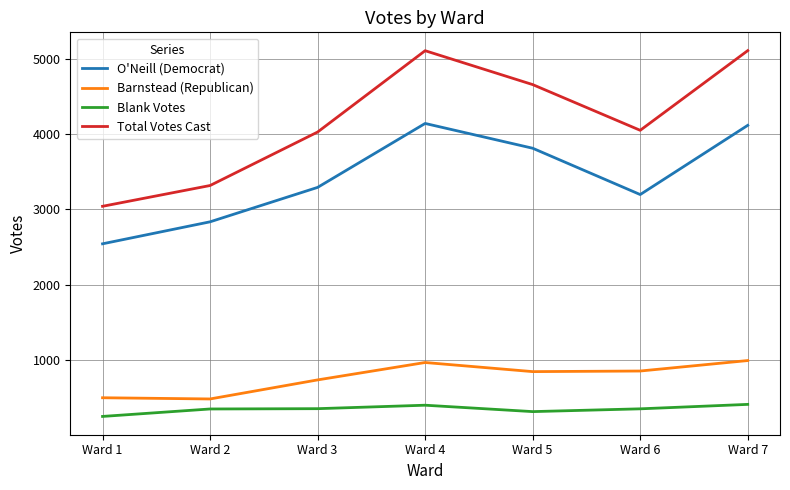

The Barnstead (Republican) series shows 845 at Ward 5. True or false?

True